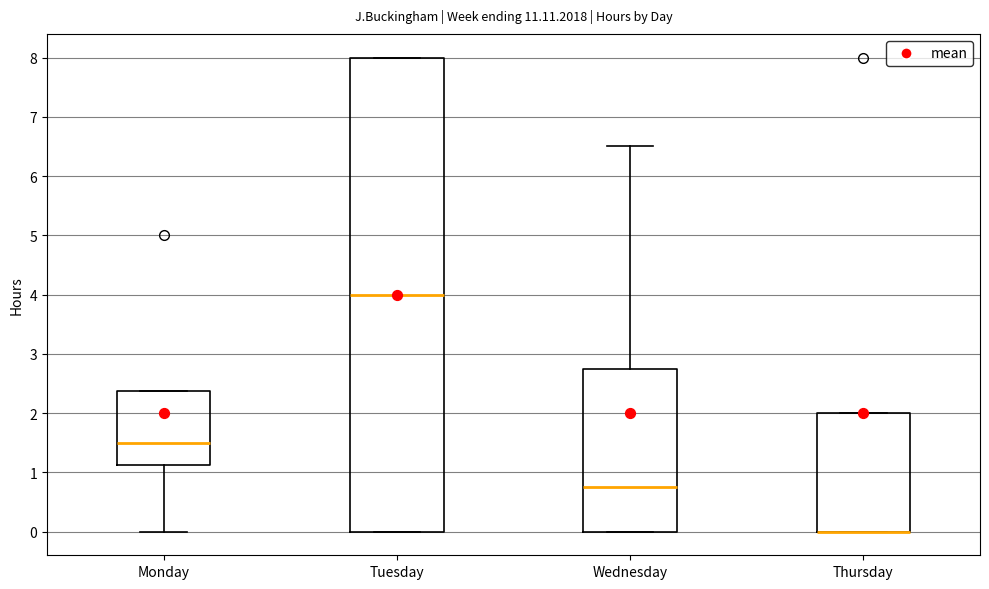

Reading left to right, read every box against the y-axis: the position of its median line, the range the box covers, and the ends of its whiskers. The values are not printed on the chart, so give them approximately, as read against the axis.

Monday: median 1.5, box 1.1 to 2.4, whiskers 0.0 to 2.4
Tuesday: median 4.0, box 0.0 to 8.0, whiskers 0.0 to 8.0
Wednesday: median 0.8, box 0.0 to 2.8, whiskers 0.0 to 6.5
Thursday: median 0.0 (drawn on the box's lower edge), box 0.0 to 2.0, whiskers 0.0 to 2.0